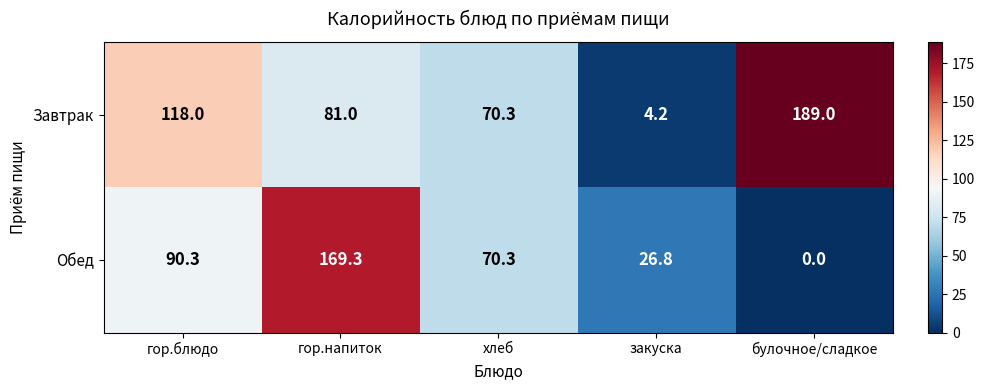

At which label does Обед reach its peak?

гор.напиток